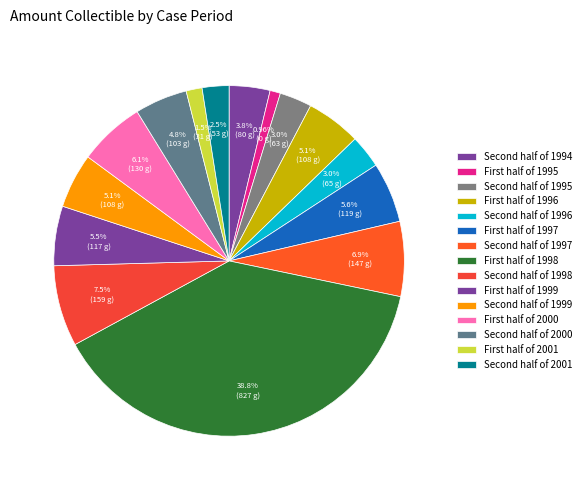

Rank the categories by value from lowest to highest.

First half of 1995, First half of 2001, Second half of 2001, Second half of 1995, Second half of 1996, Second half of 1994, Second half of 2000, Second half of 1999, First half of 1996, First half of 1999, First half of 1997, First half of 2000, Second half of 1997, Second half of 1998, First half of 1998